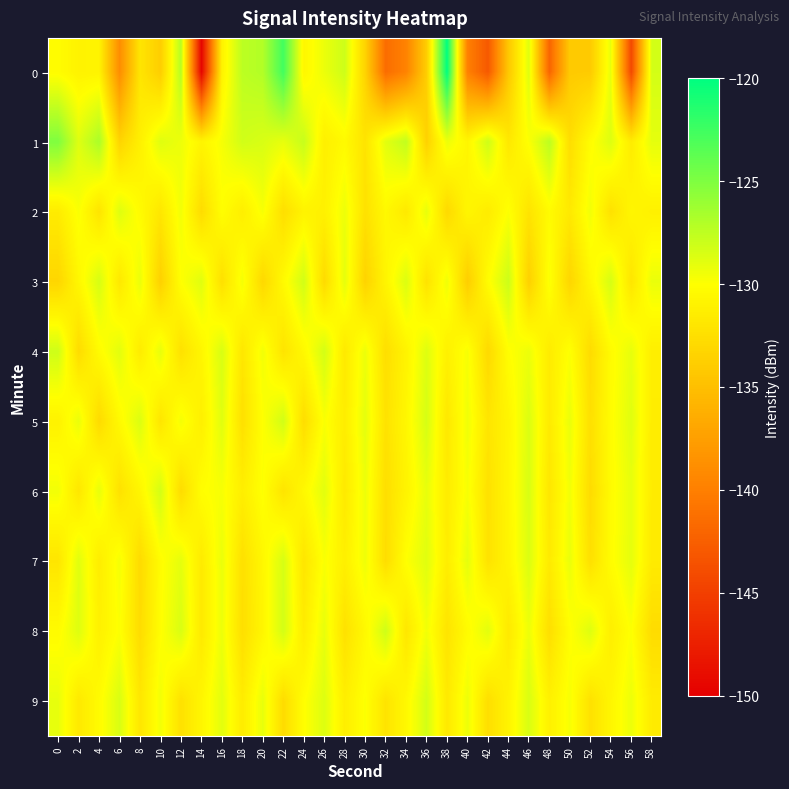

Which series has the largest total across all categories?

1